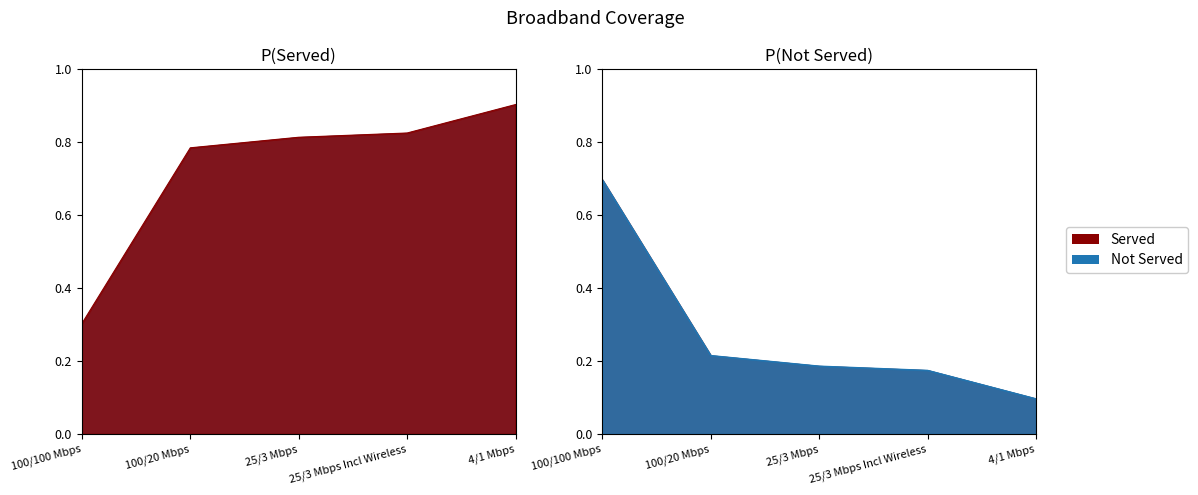

What is the value of the Not Served point at the 2nd from the left?

0.2